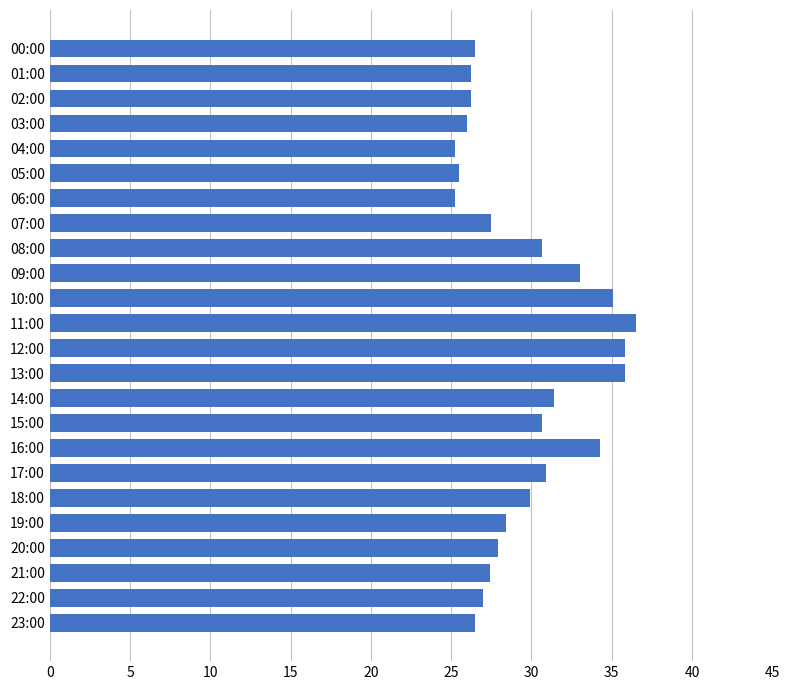

Count the number of categories in the chart.

24